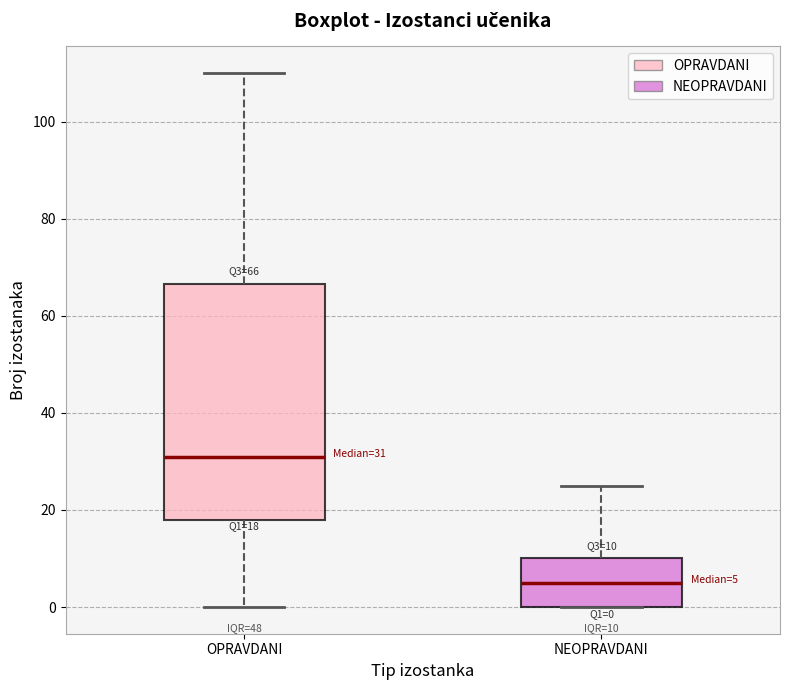

Which box is the tallest, from its lower edge to its upper edge?

OPRAVDANI